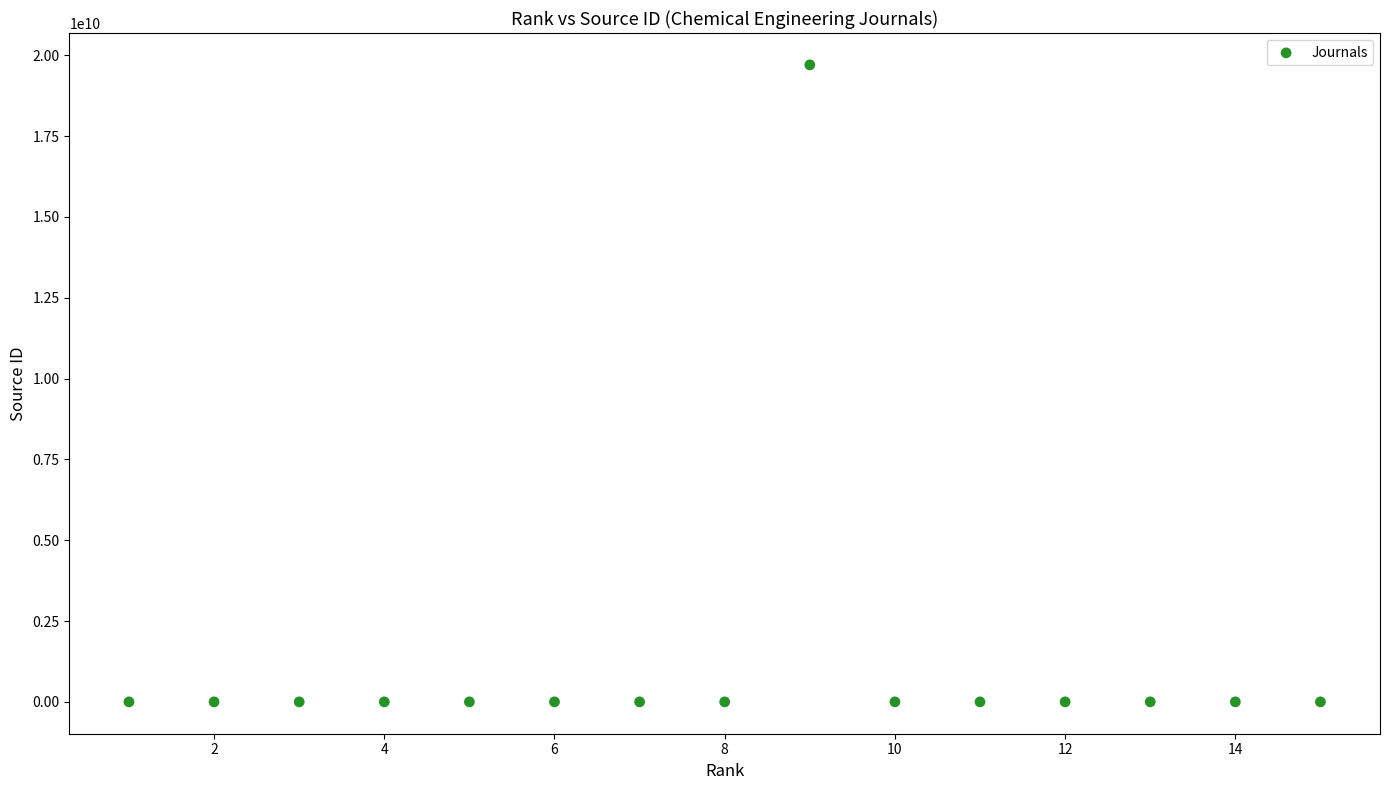

What is the range of Y values (max minus min)?

19700167604